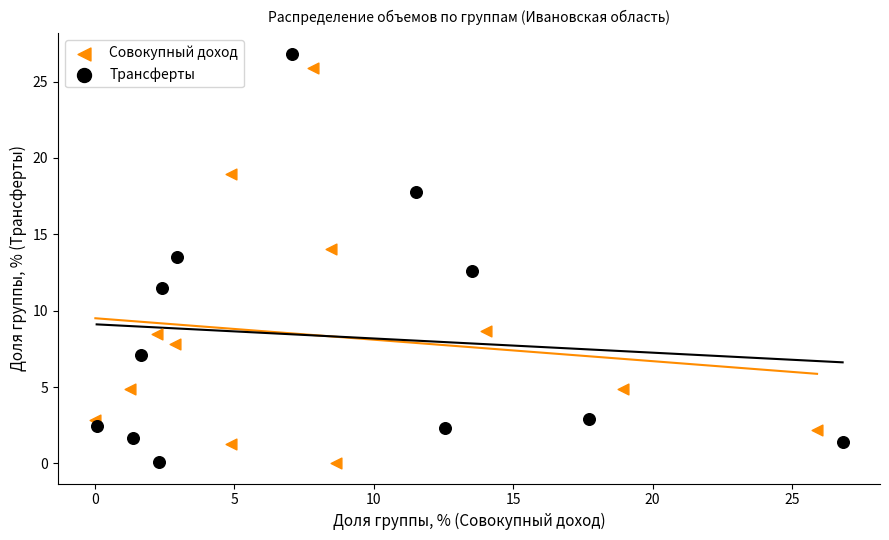

What are all the series names shown in the legend?

Совокупный доход, Трансферты